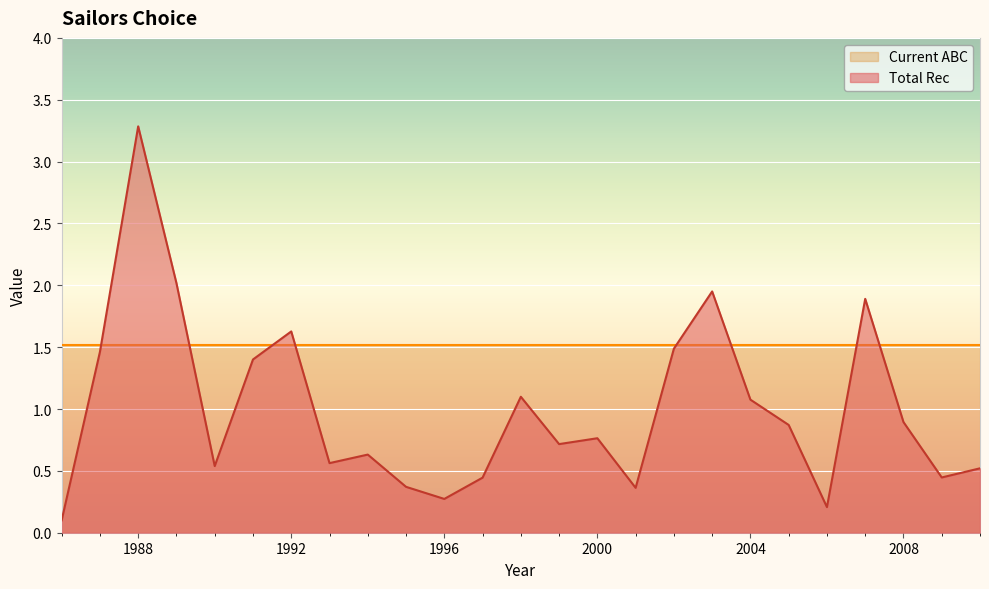

The chart shows a value of 1.1 at 2004. True or false?

True